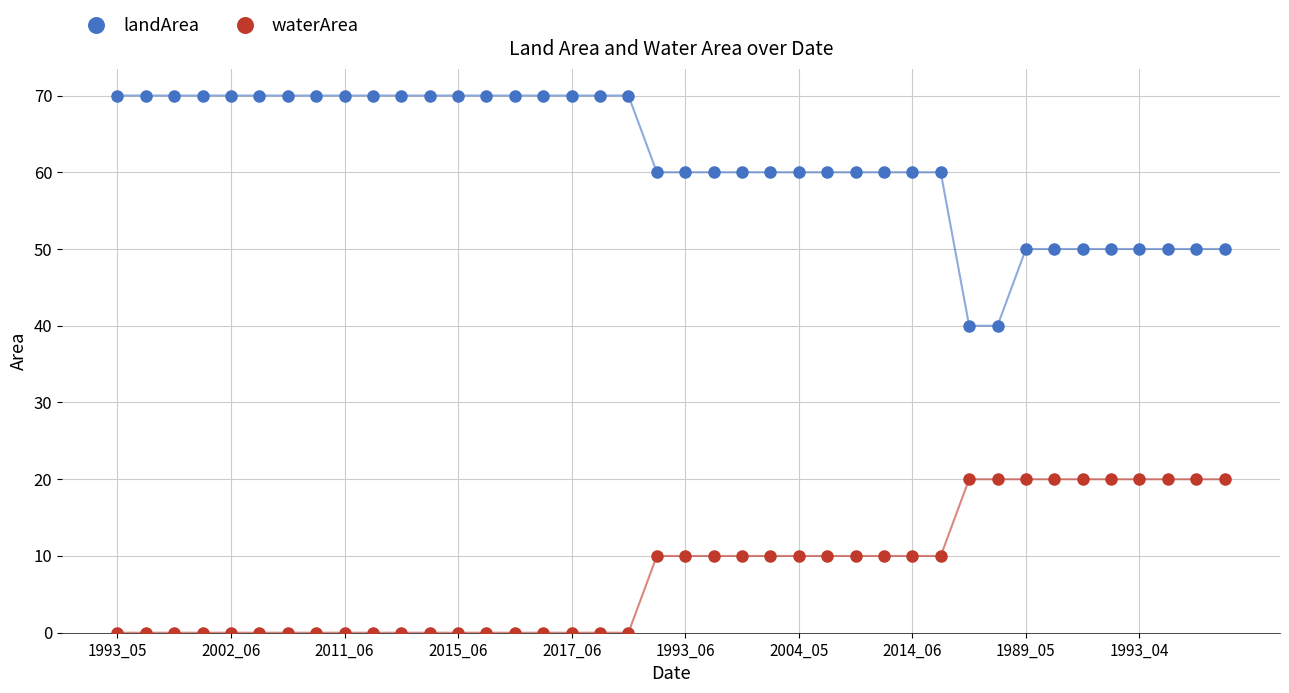

What is the sum of all landArea values?

2470